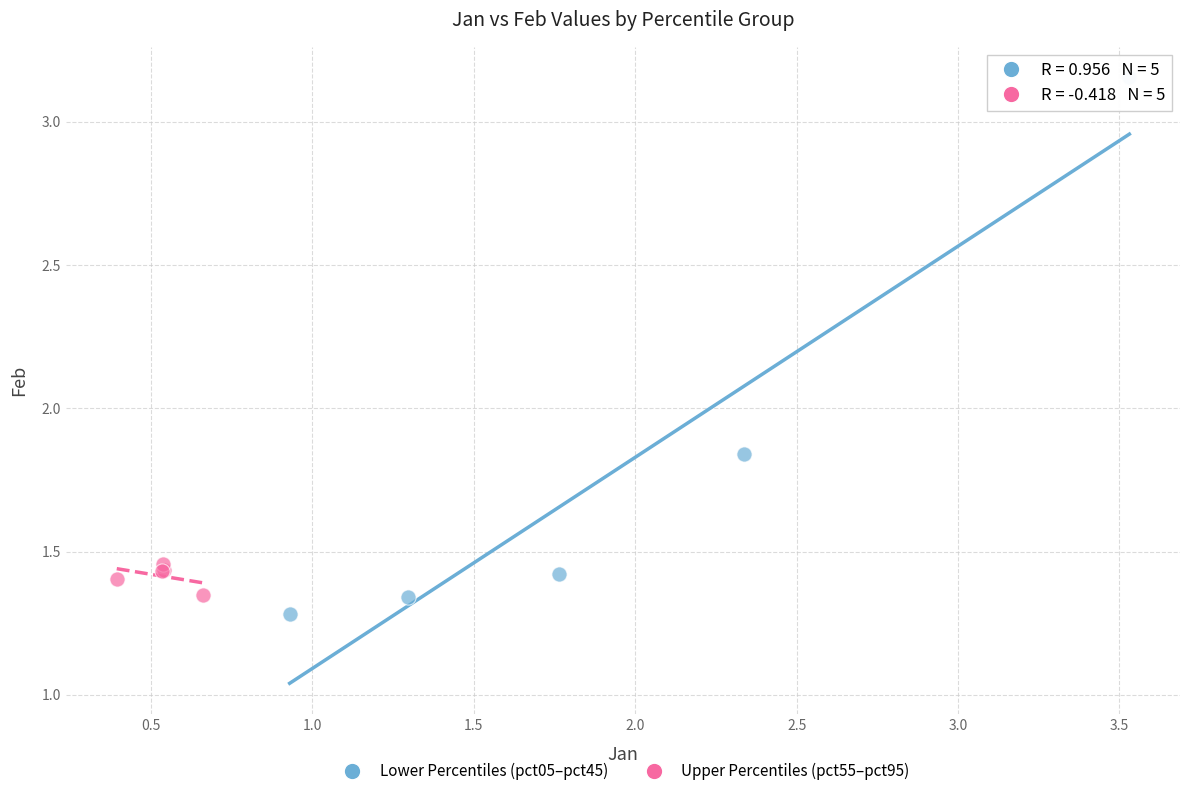

Which series reaches the minimum Y coordinate?

Lower Percentiles (pct05–pct45)